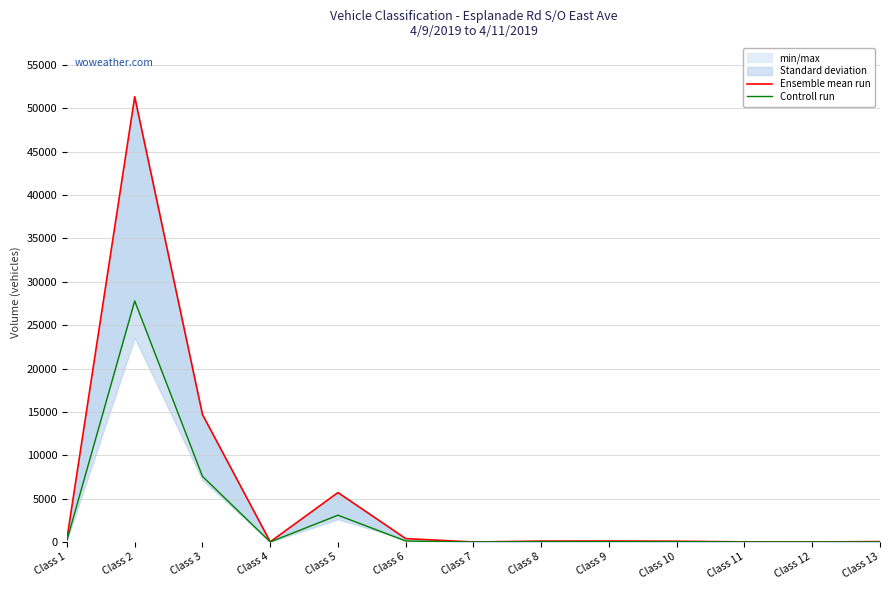

What is the difference between the highest and lowest values at Class 1?

178